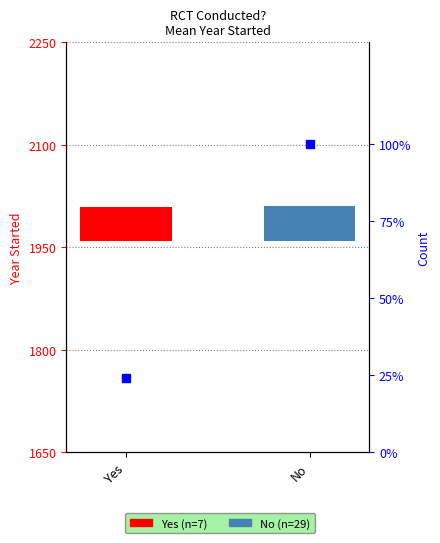

Between No and Yes, which is larger?

No